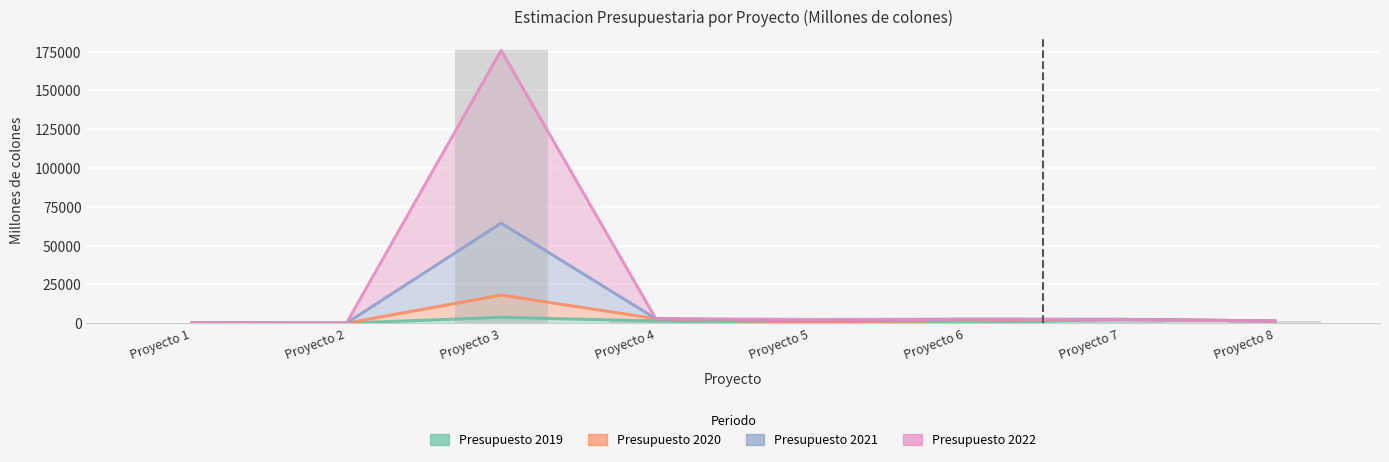

The value of Presupuesto 2022 at Proyecto 3 is 96295.3. True or false?

False